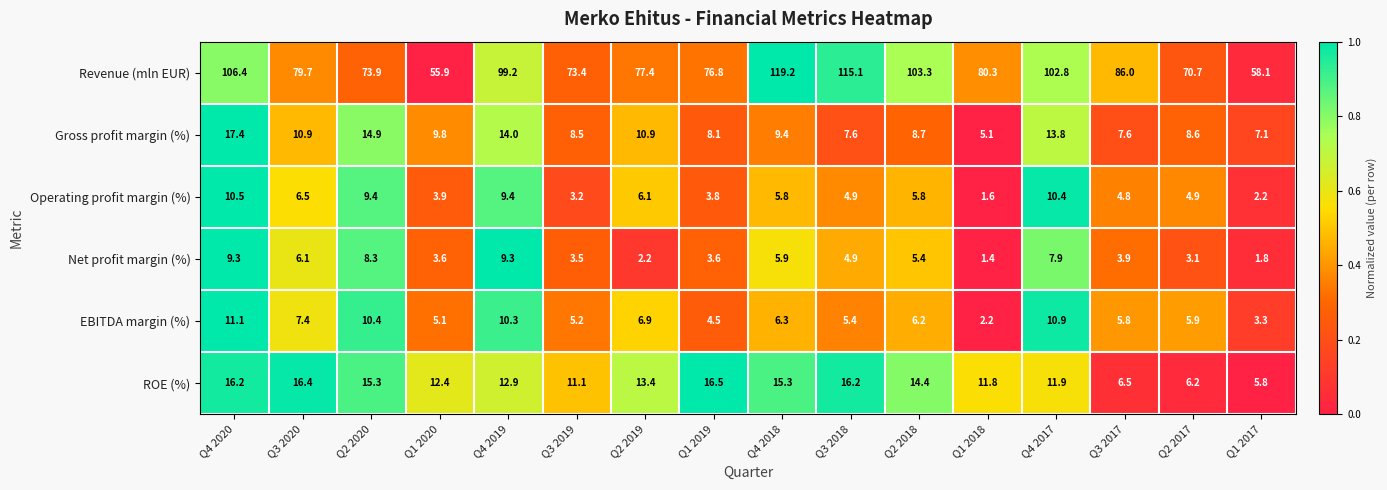

Which category has the lowest value across all series?

Q1 2018